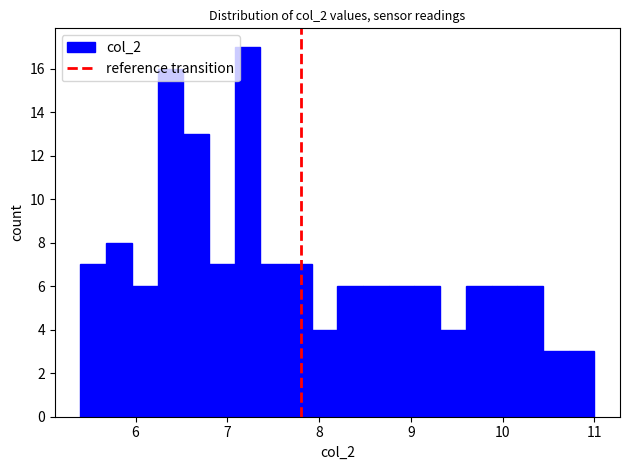

Around what value on the x-axis is the tallest bar? Give the approximate position of its centre, as read against the axis.

7.2